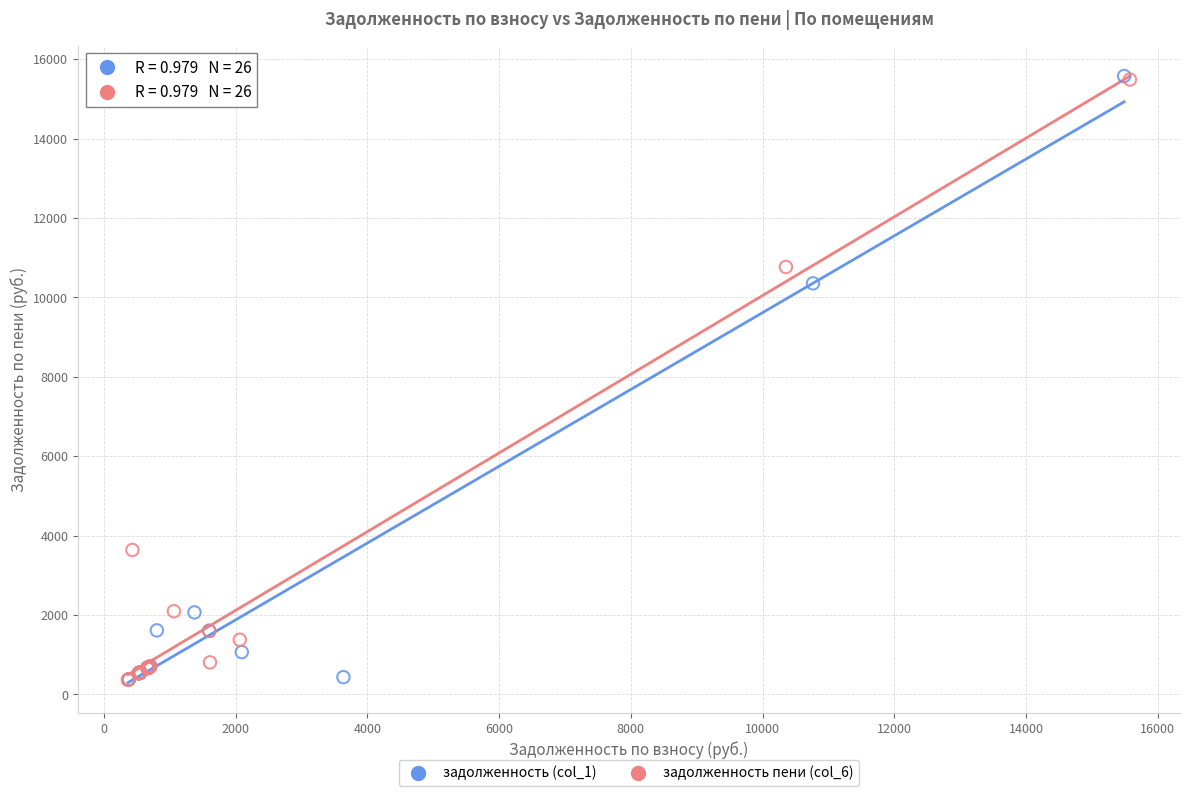

Which series has the widest spread of Y values?

задолженность (col_1)